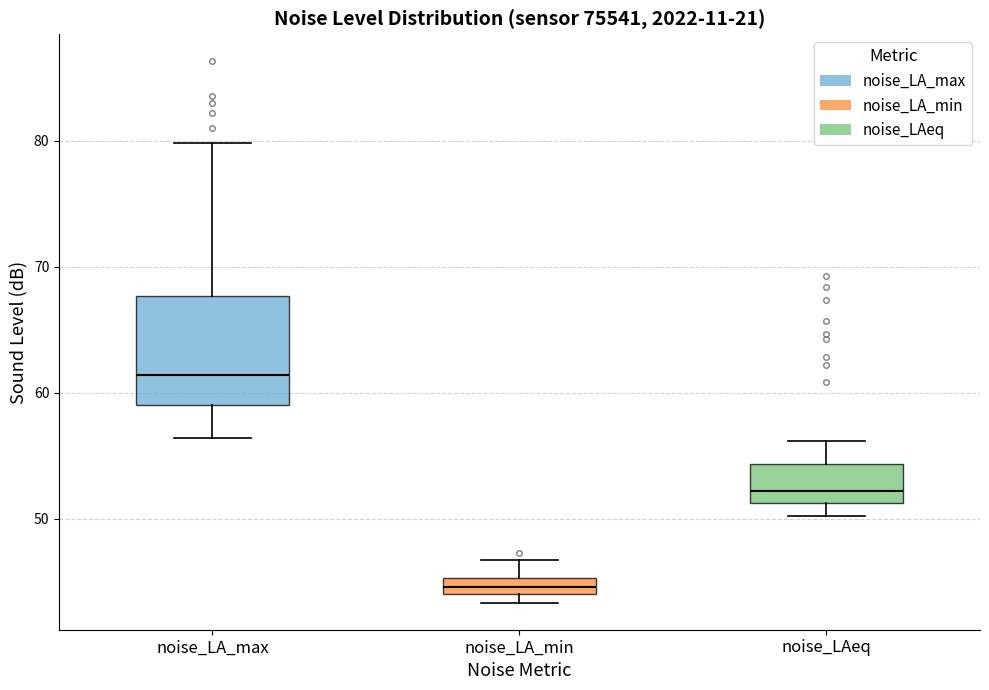

Which box has the lowest median line?

noise_LA_min